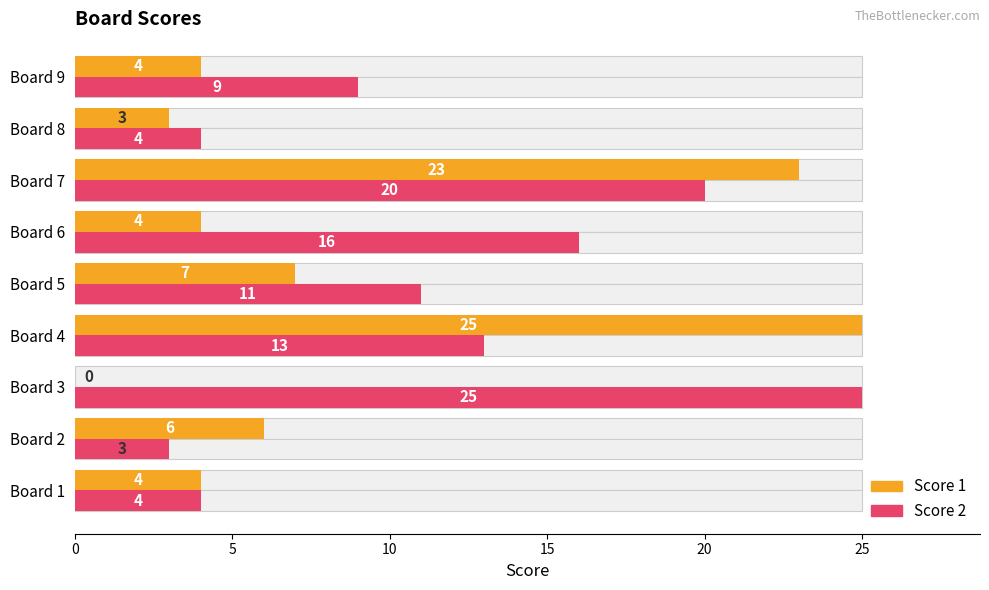

Does the chart contain stacked bars?

No